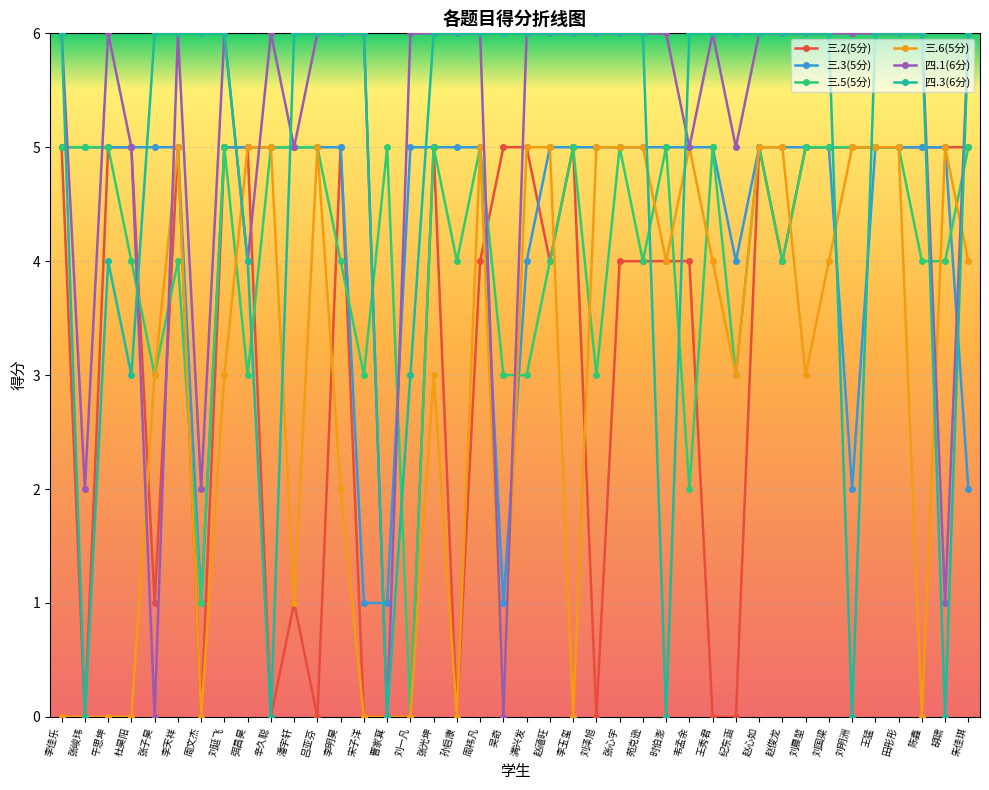

How many values in 三.5(5分) are above zero?

39